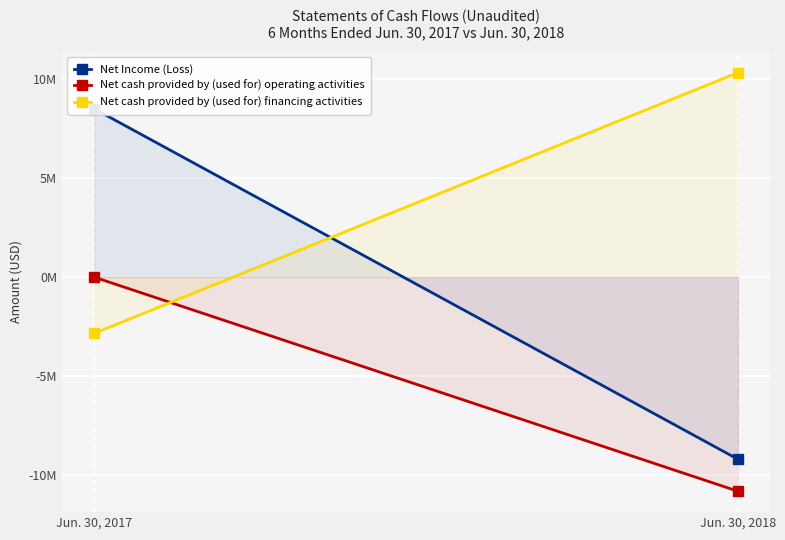

What is the spread (max minus min) of values at Jun. 30, 2017?

11344599